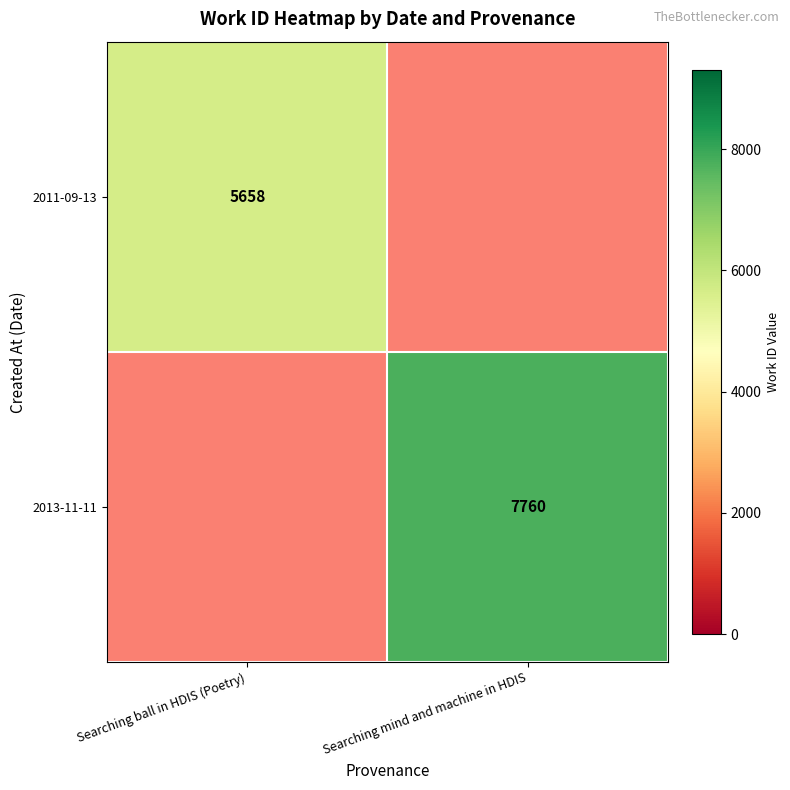

At which category is the sum across all series the highest?

Searching mind and machine in HDIS